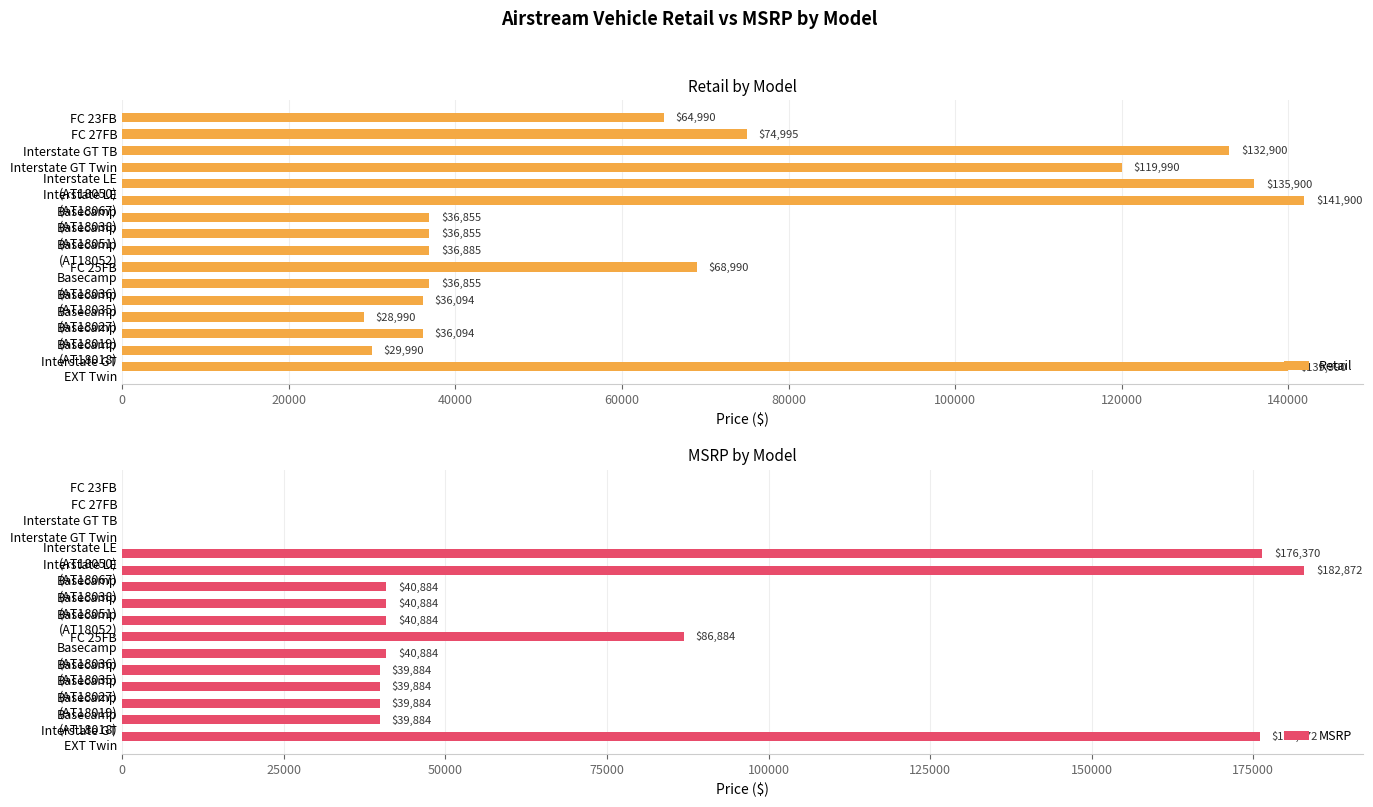

Which series has the largest total across all categories?

Retail